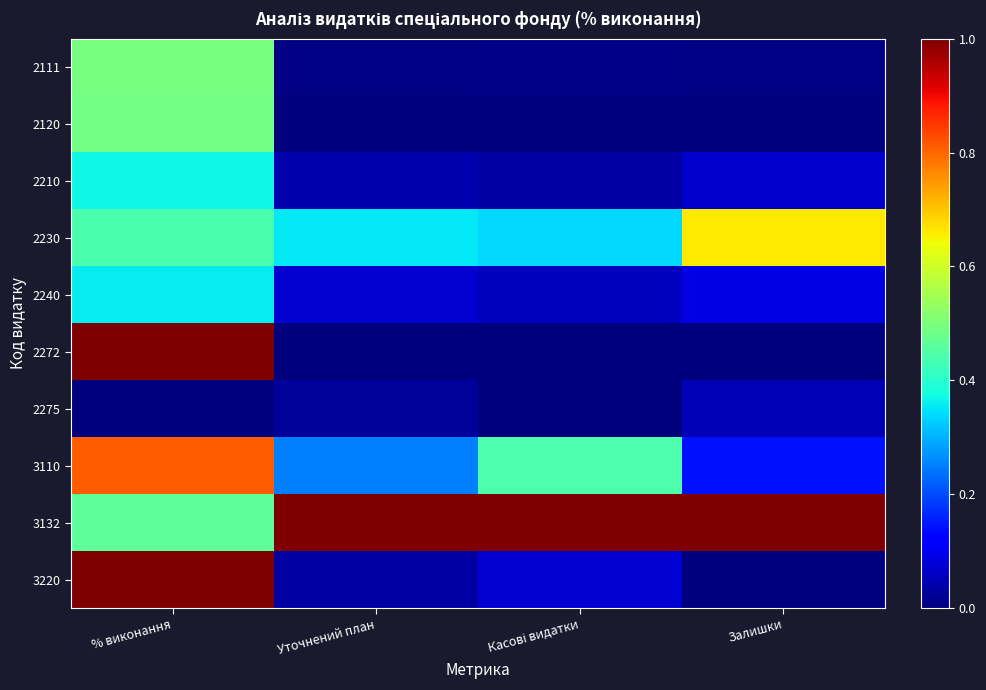

Which series has the largest total across all categories?

3132